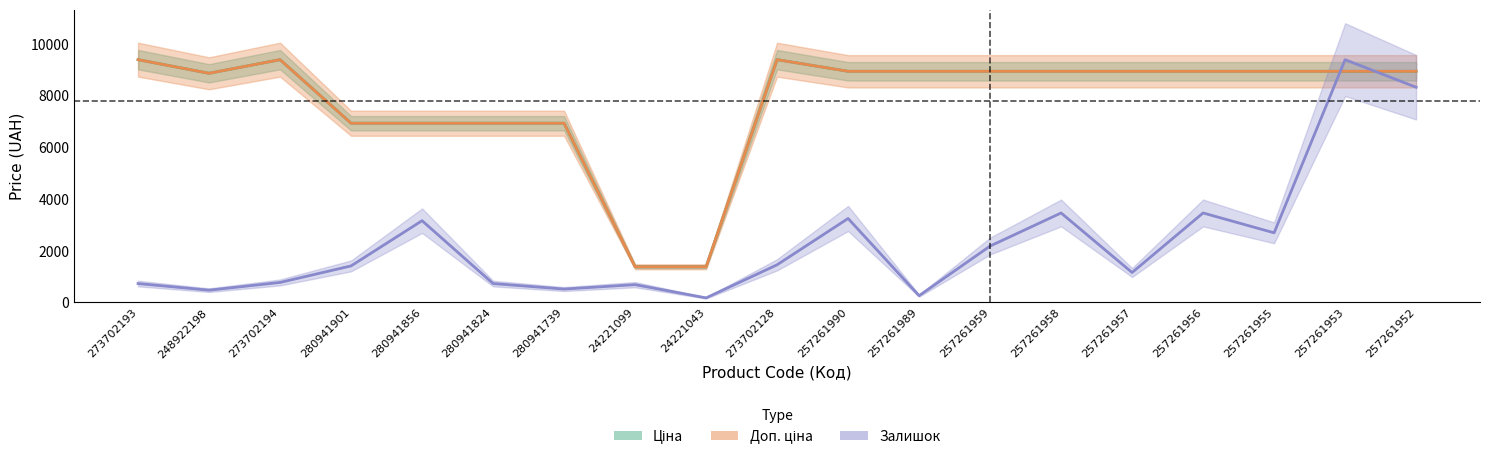

Is the value of Доп. ціна at 24221043 greater than the value of Залишок at 248922198?

Yes